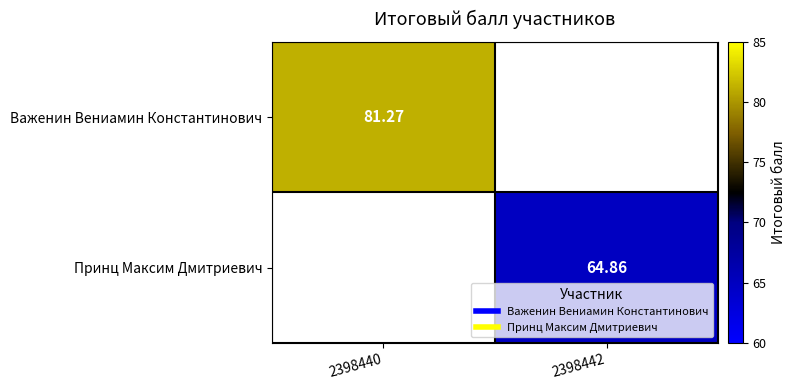

Which series has the widest spread of values?

Важенин Вениамин Константинович